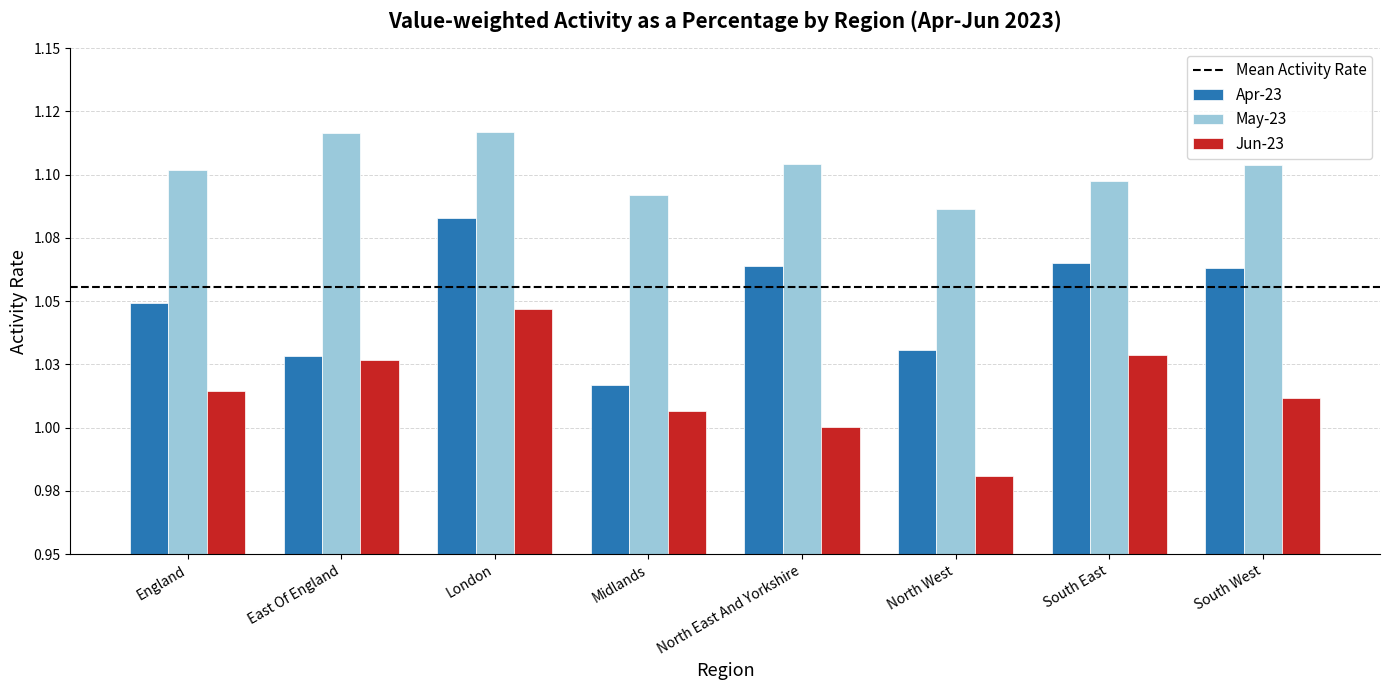

What is the greatest value displayed?

1.1